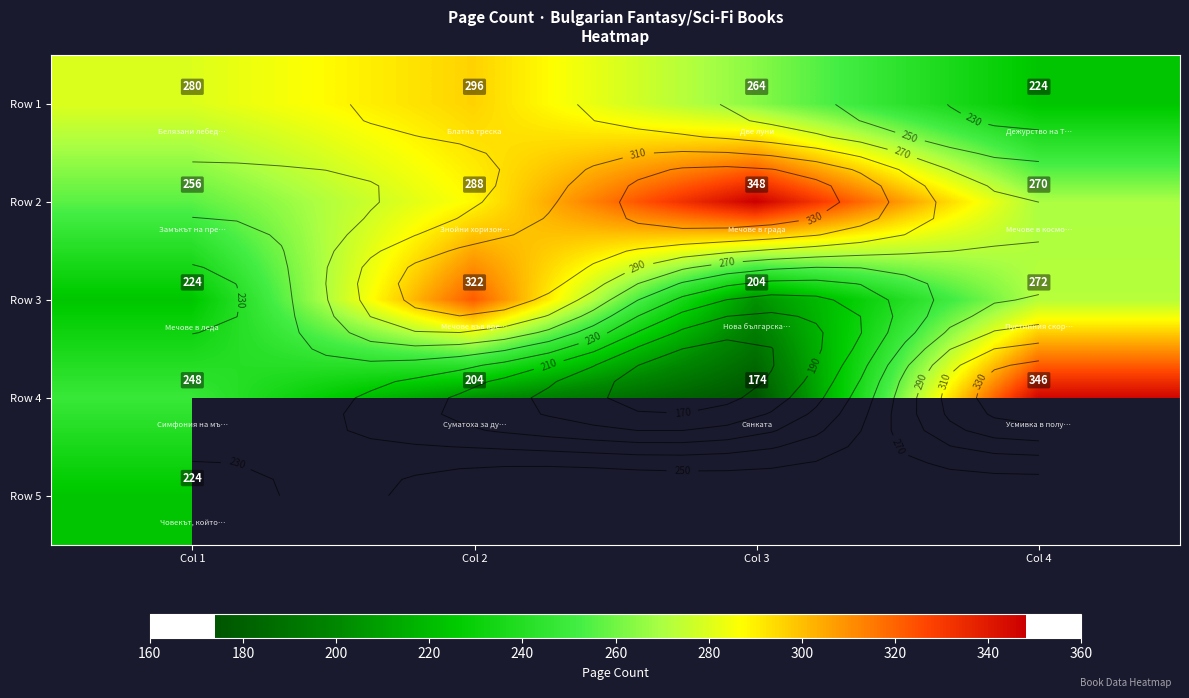

At which category is the sum across all series the highest?

Col 1